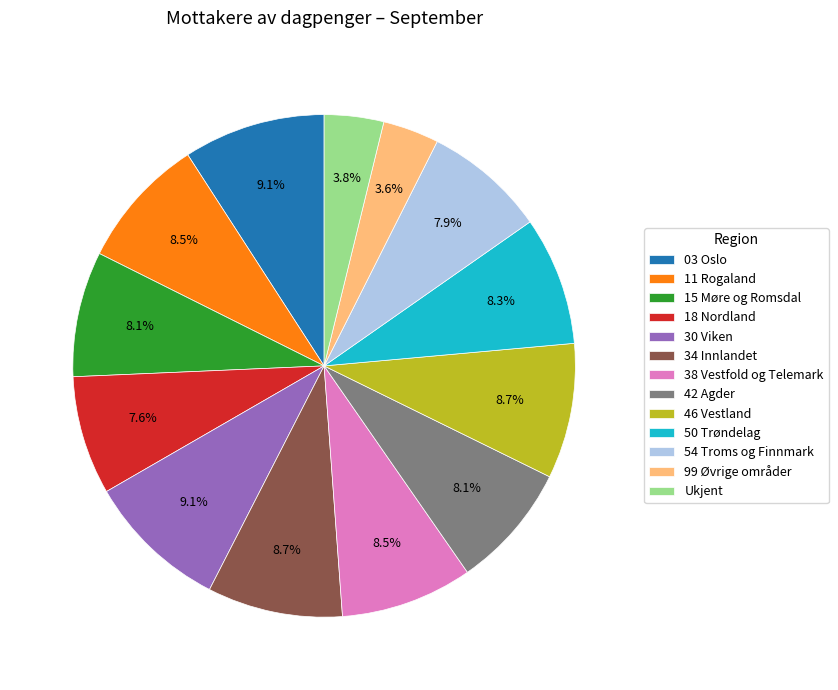

Is 34 Innlandet the majority of the pie?

No